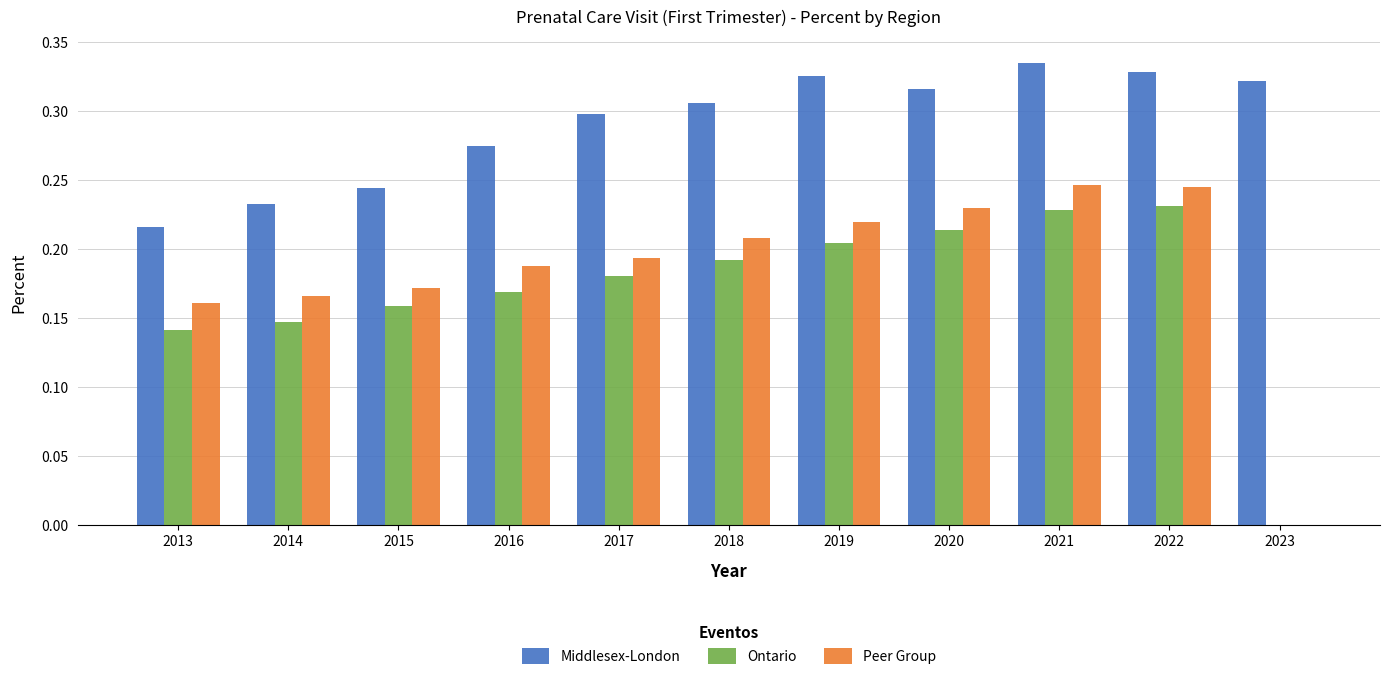

Between 2015 and 2020, which series saw the biggest shift?

Middlesex-London